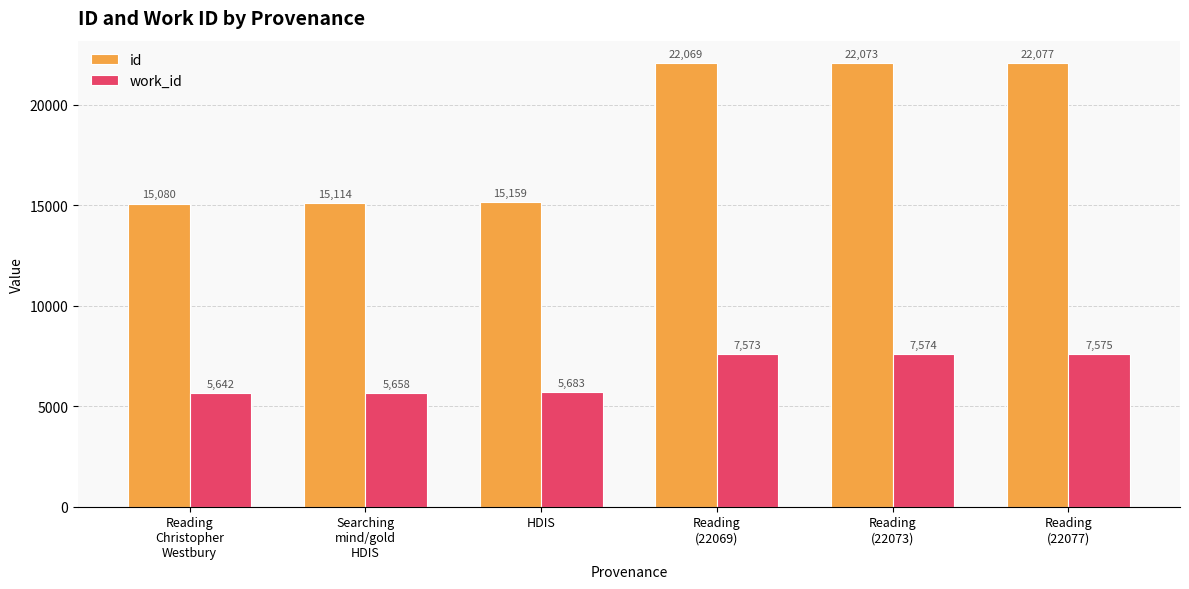

List the labels in order of id value, smallest first.

Reading
Christopher
Westbury, Searching
mind/gold
HDIS, HDIS, Reading
(22069), Reading
(22073), Reading
(22077)